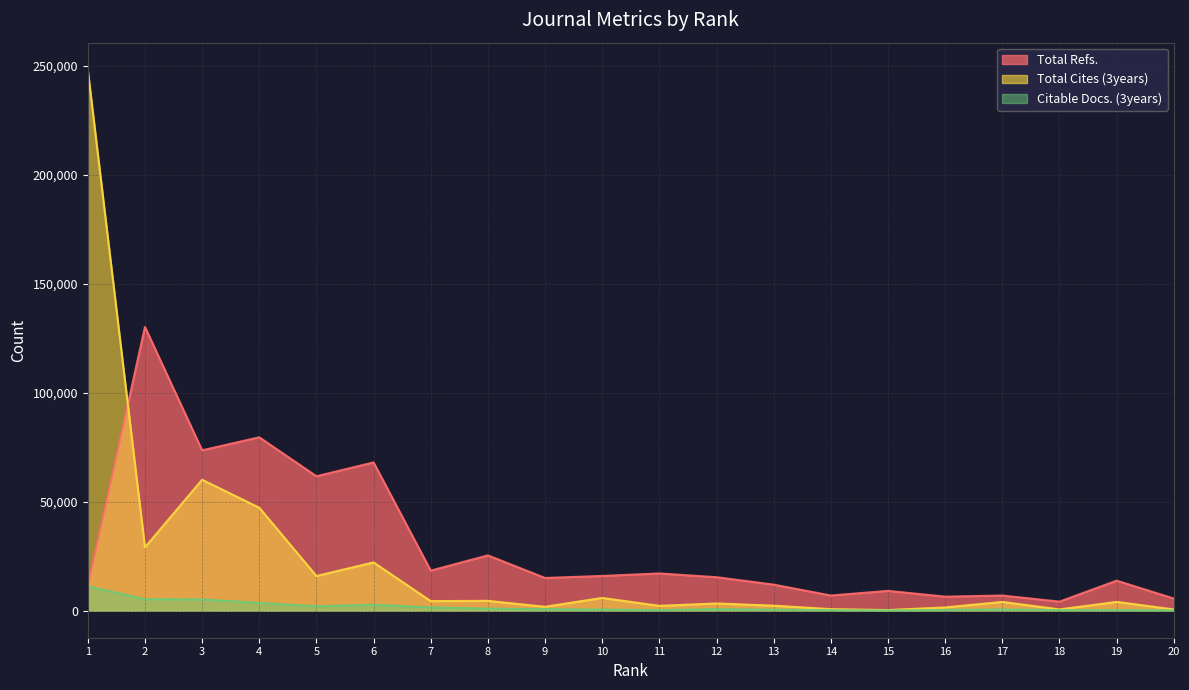

Read the Total Refs. value at 7.

18395